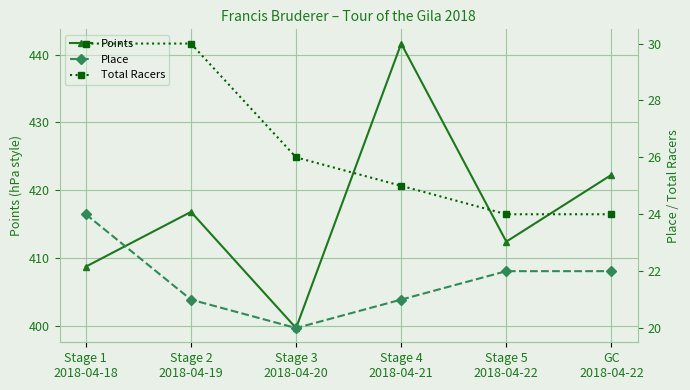

True or false: Total Racers and Place intersect in this chart.

False